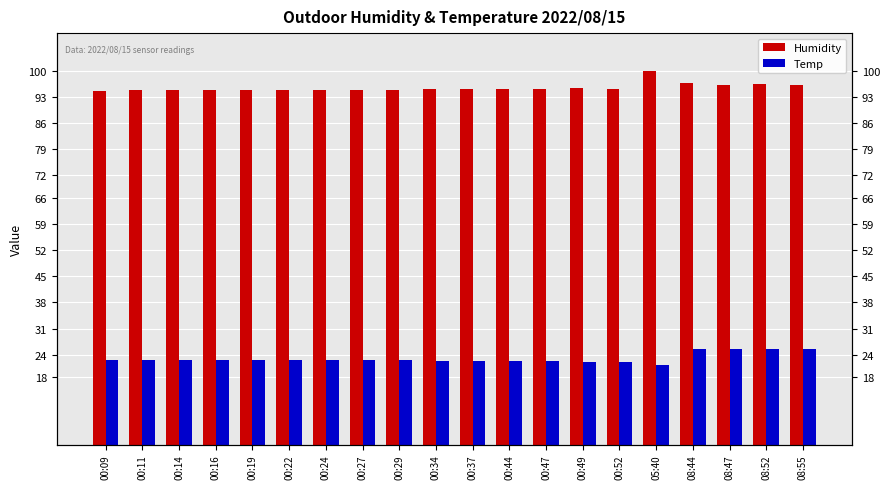

List the series in order of their peak value, highest first.

Humidity, Temp